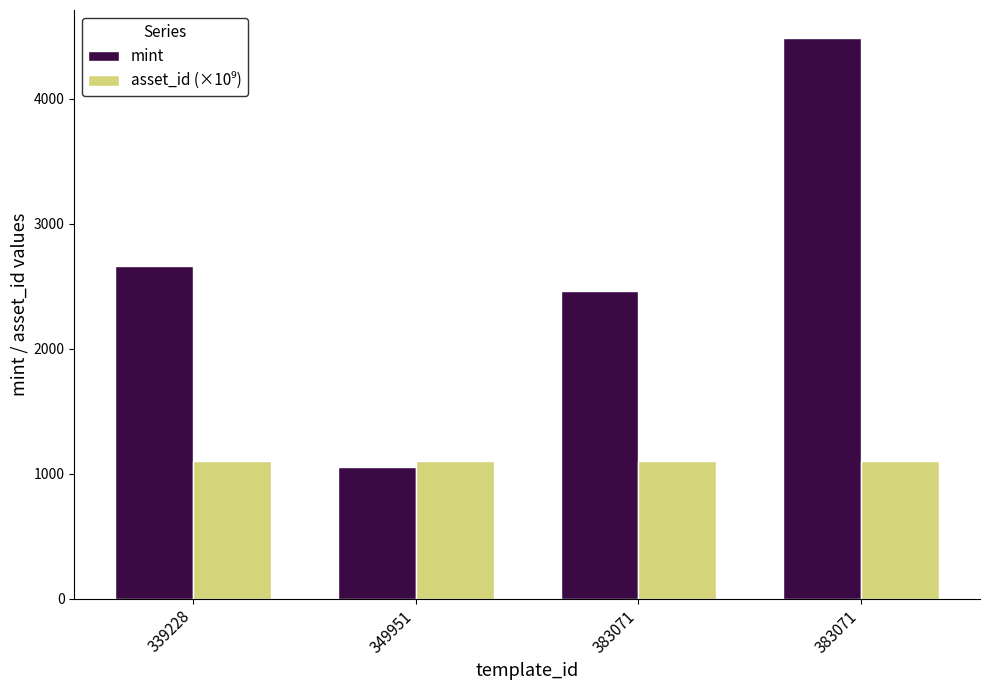

Is the value of mint at 349951 greater than the value of asset_id (×10⁹) at 383071?

No